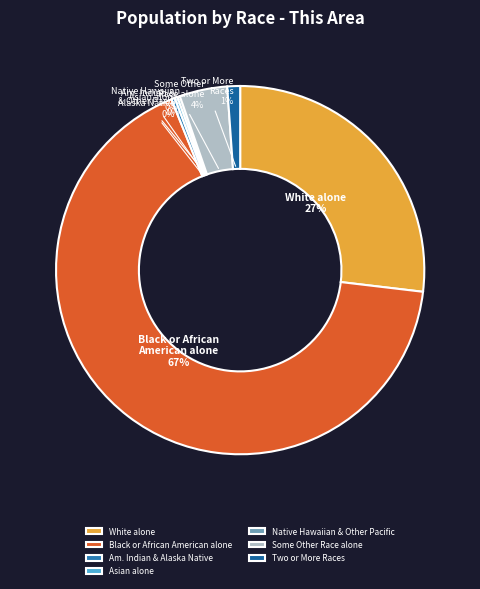

Is it true that Some Other Race alone is 4% of the pie?

True